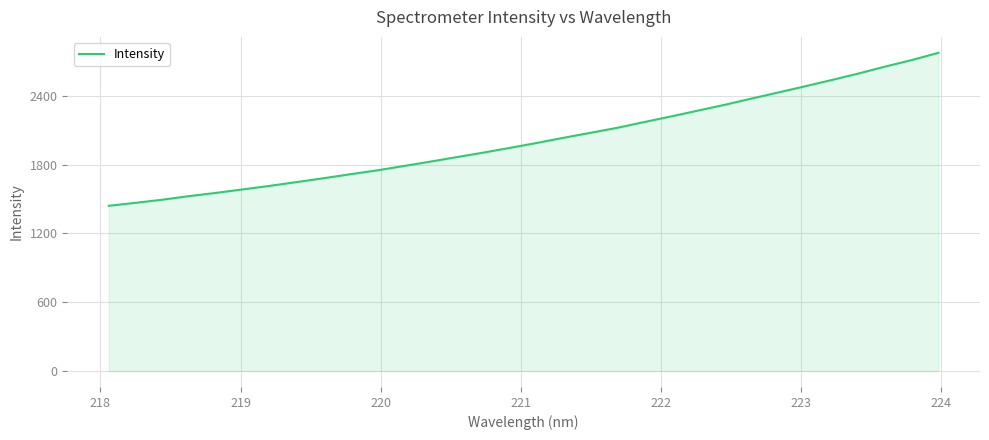

What is the difference between the maximum and minimum values?

1334.2